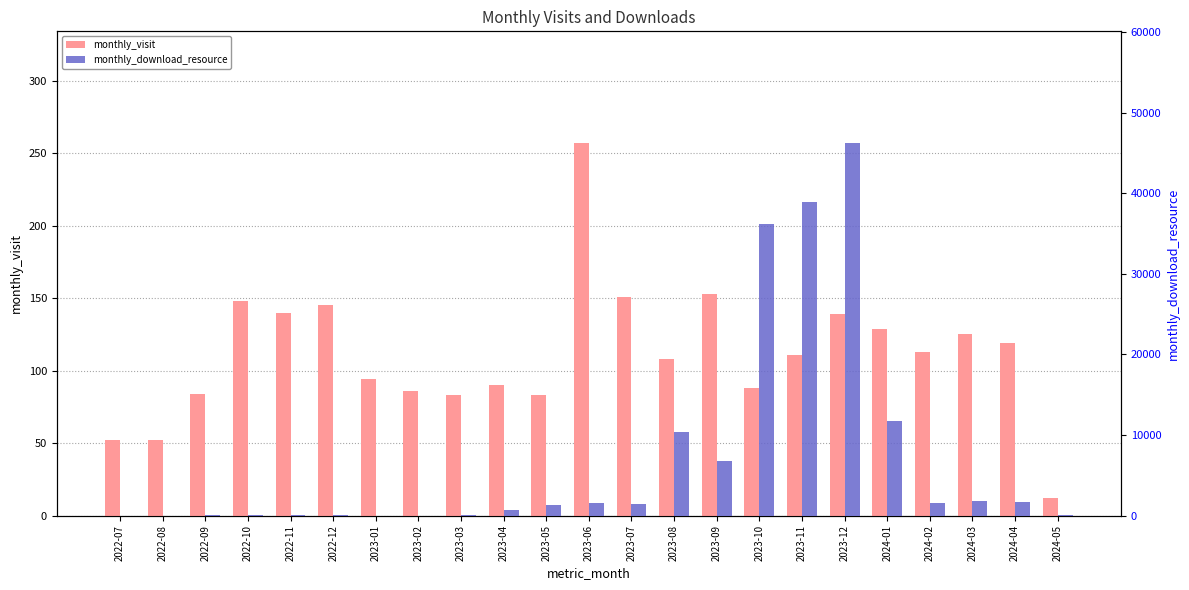

The monthly_download_resource series shows 38886 at 2023-11. True or false?

True